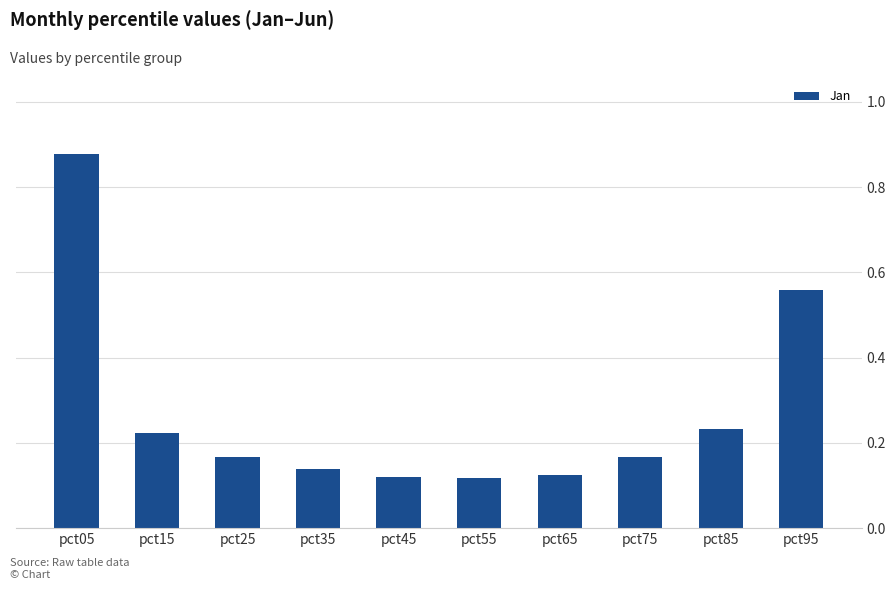

Count the values in the range 0 to 1.

10